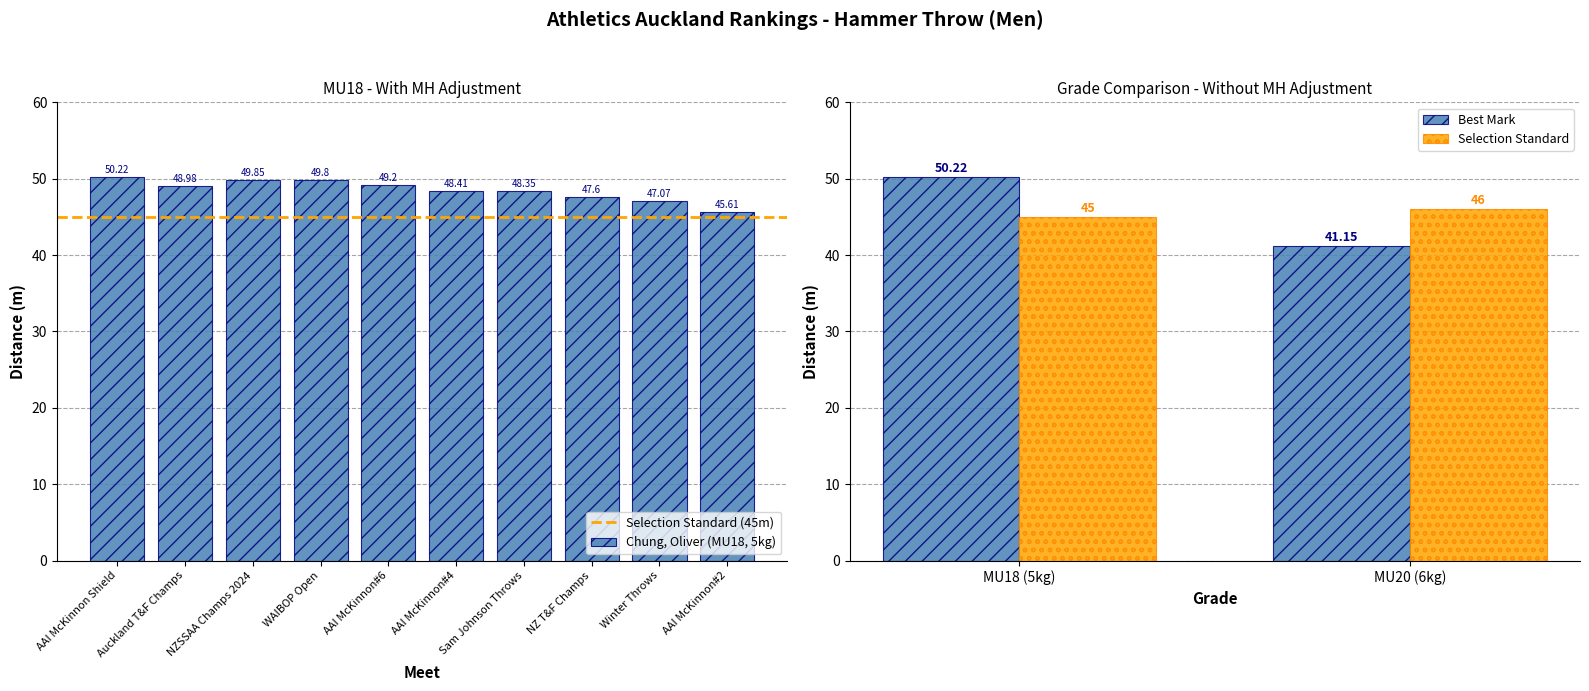

Reading right to left, list all the values displayed in this chart.

45.6	47.1	47.6	48.4	48.4	49.2	49.8	49.9	49.0	50.2